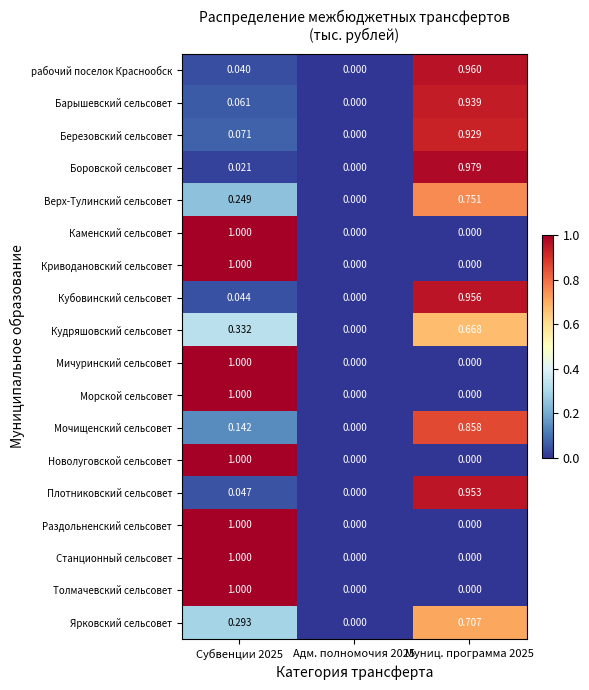

Is the value of Березовский сельсовет at Субвенции 2025 greater than the value of Толмачевский сельсовет at Муниц. программа 2025?

Yes